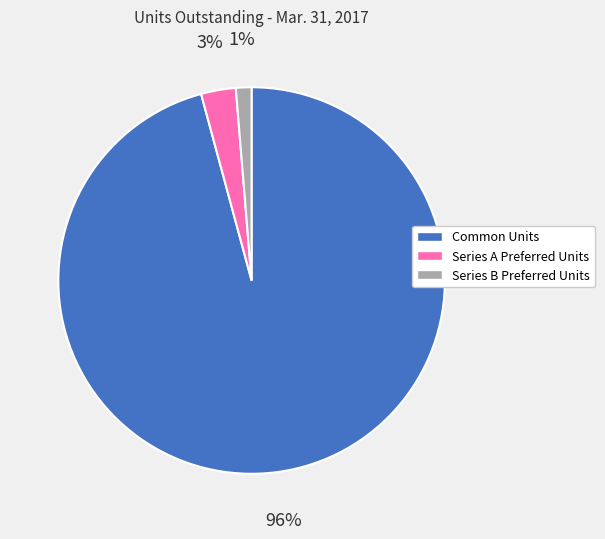

Count the number of slices in the pie.

3